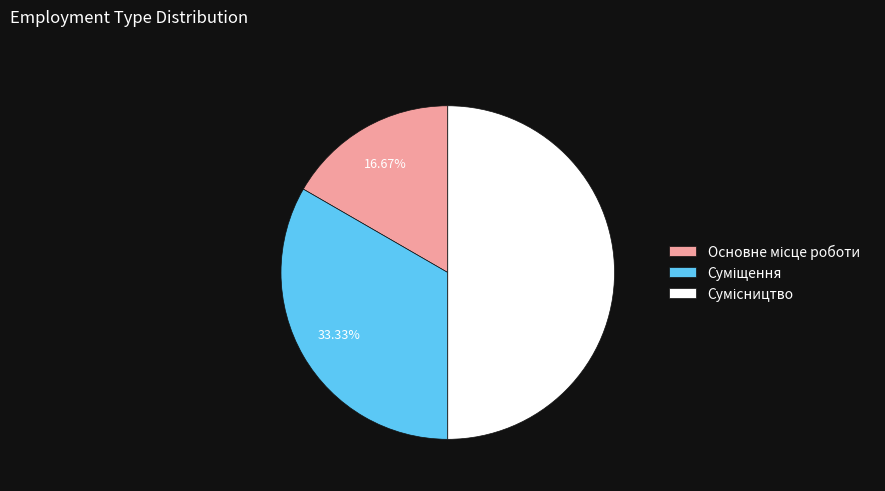

How many slices are in this pie chart?

3